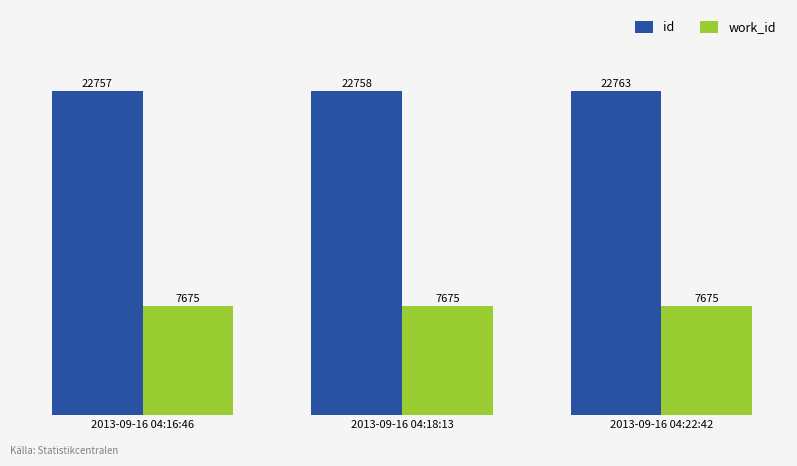

How many bars are there in each group?

2